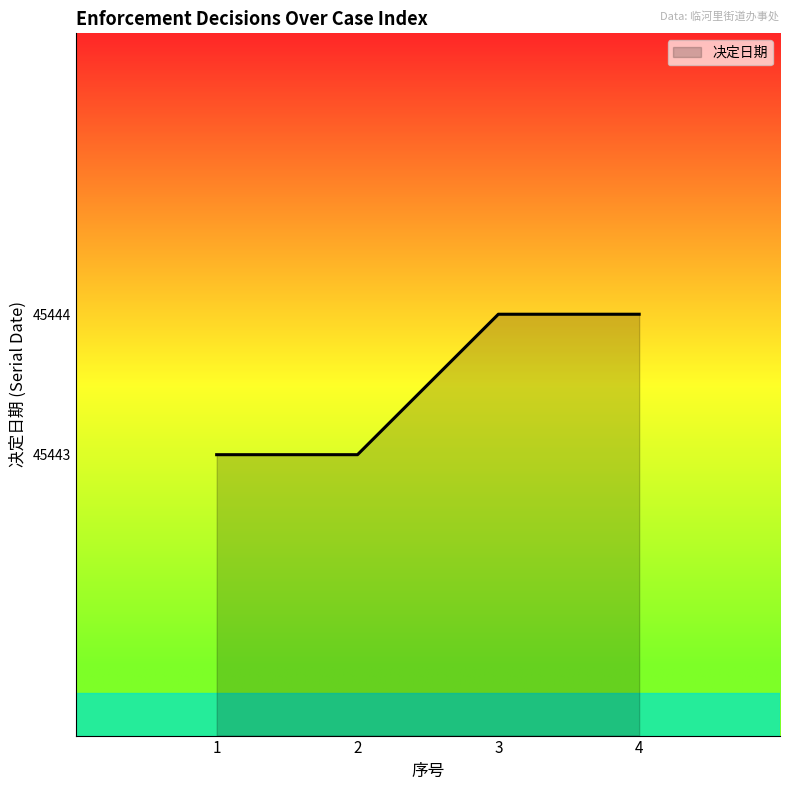

What is the minimum value shown in the chart?

45443